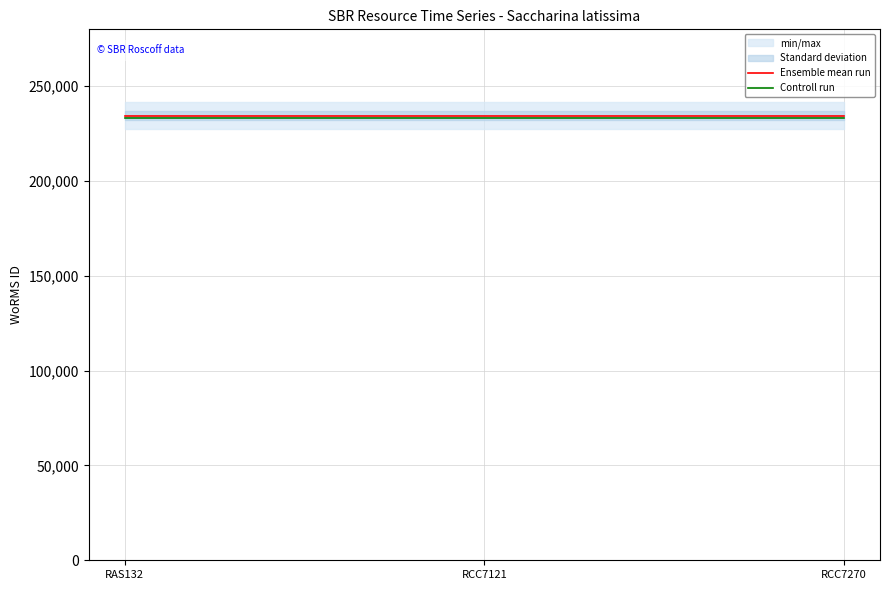

What position from the right is RCC7270?

1